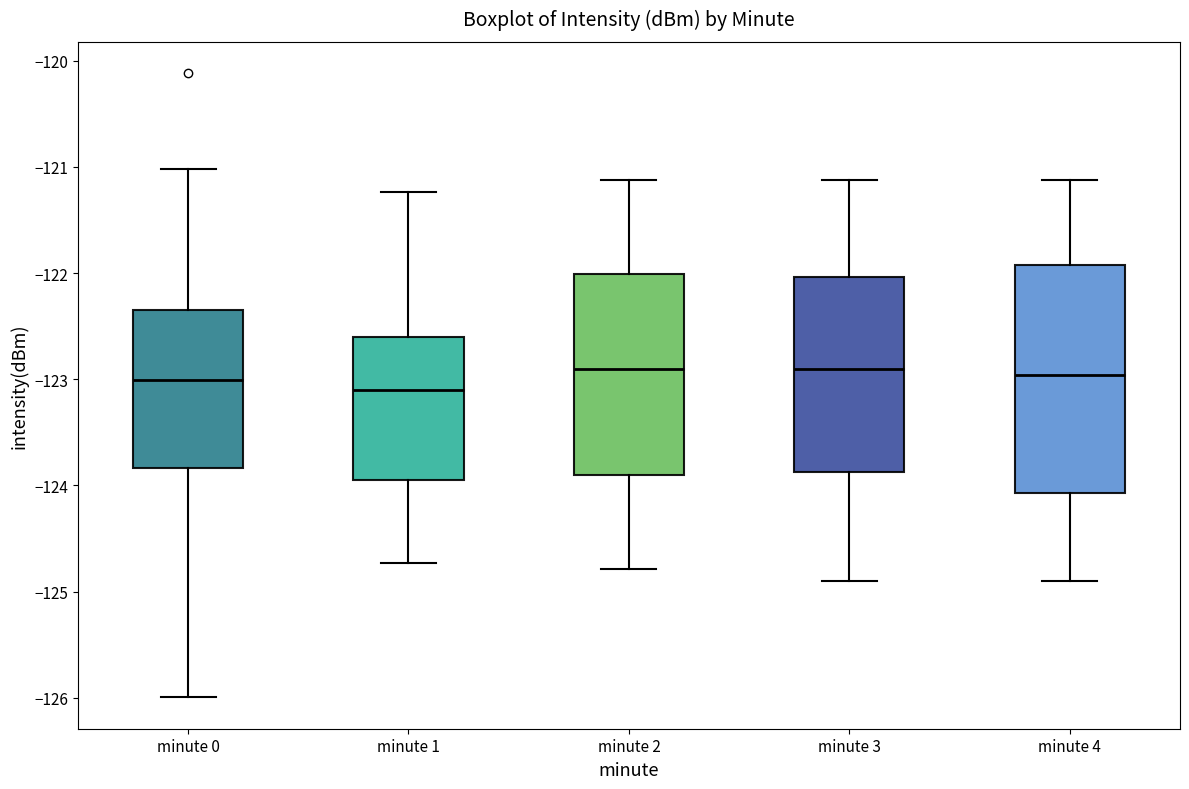

Reading left to right, read every box against the y-axis: the position of its median line, the range the box covers, and the ends of its whiskers. The values are not printed on the chart, so give them approximately, as read against the axis.

minute 0: median -123.0, box -123.8 to -122.3, whiskers -126.0 to -121.0
minute 1: median -123.1, box -124.0 to -122.6, whiskers -124.7 to -121.2
minute 2: median -122.9, box -123.9 to -122.0, whiskers -124.8 to -121.1
minute 3: median -122.9, box -123.9 to -122.0, whiskers -124.9 to -121.1
minute 4: median -123.0, box -124.1 to -121.9, whiskers -124.9 to -121.1